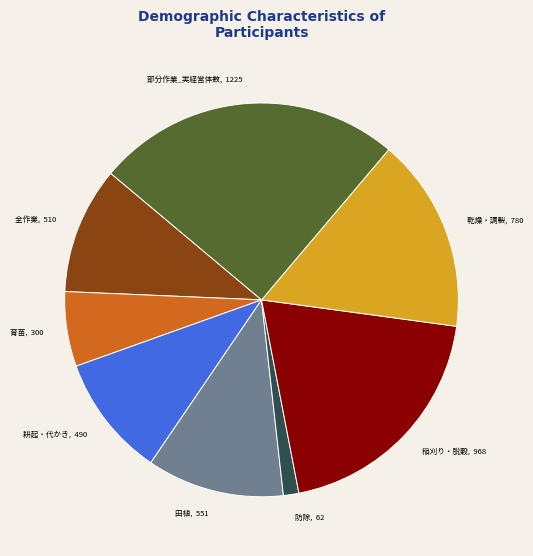

How many slices are in this pie chart?

8